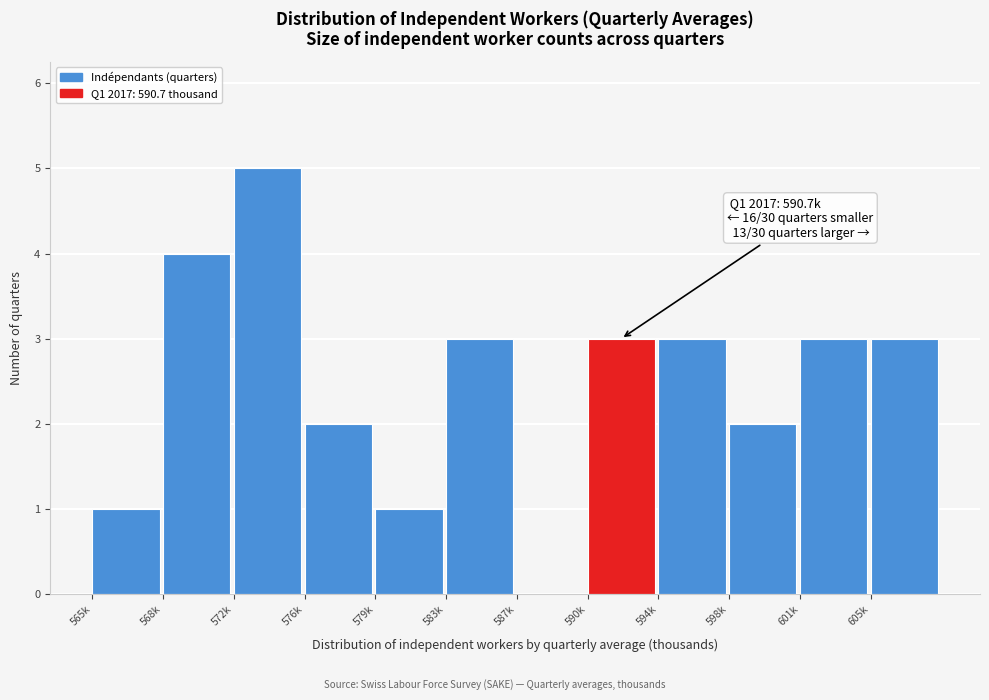

Reading left to right, list all the values displayed in this chart.

565k=1	568k=4	572k=5	576k=2	579k=1	583k=3	587k=0	590k=3	594k=3	598k=2	601k=3	605k=3